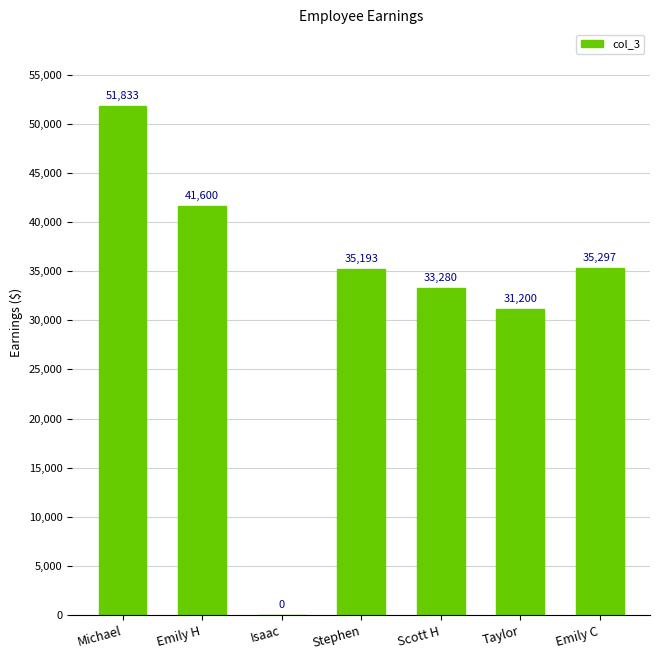

At which category does the chart reach its peak across all series?

Michael